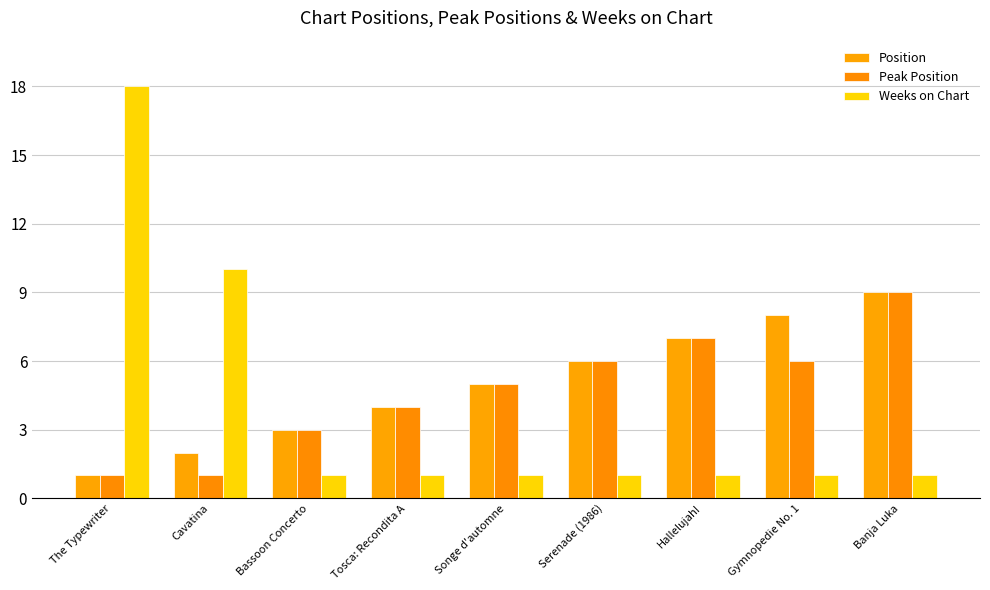

Reading right to left, extract all data points from this chart.

Position: 9	8	7	6	5	4	3	2	1
Peak Position: 9	6	7	6	5	4	3	1	1
Weeks on Chart: 1	1	1	1	1	1	1	10	18